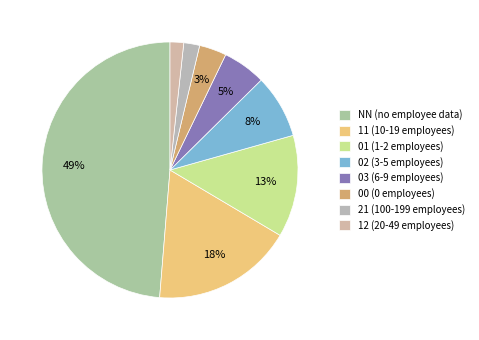

How many segments does this pie chart have?

8